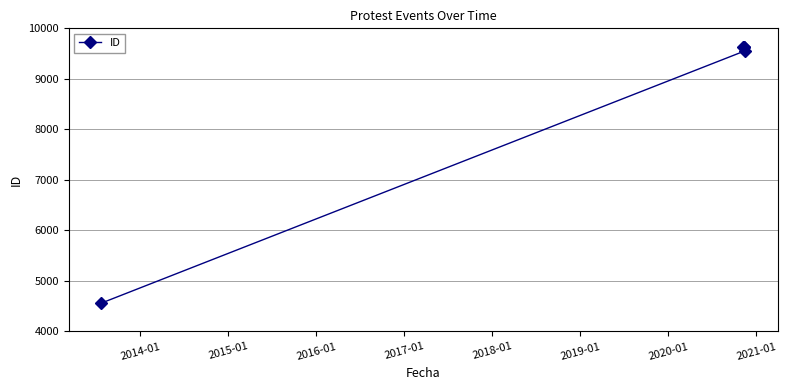

Count the number of categories in the chart.

5